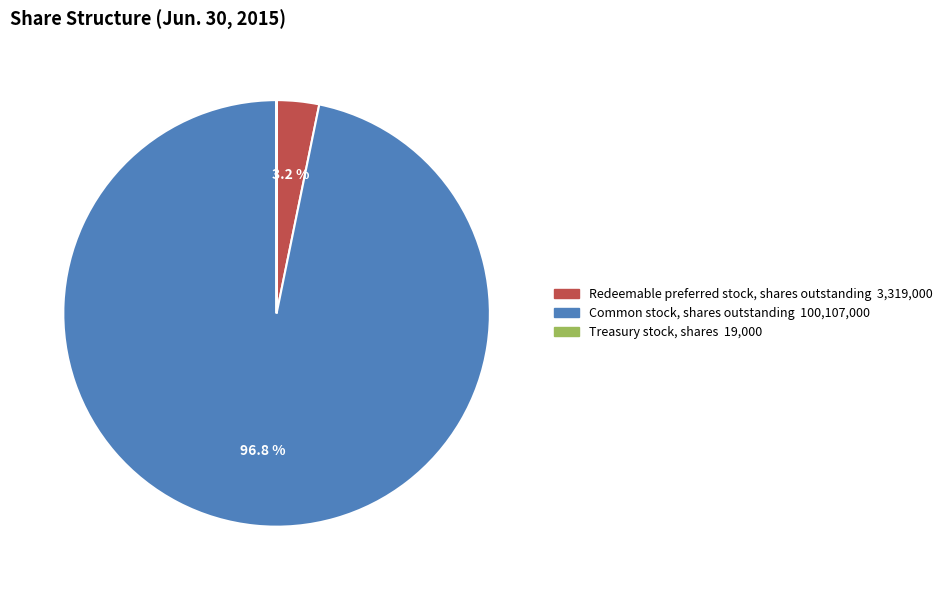

Is there any slice that represents more than half of the pie?

Yes